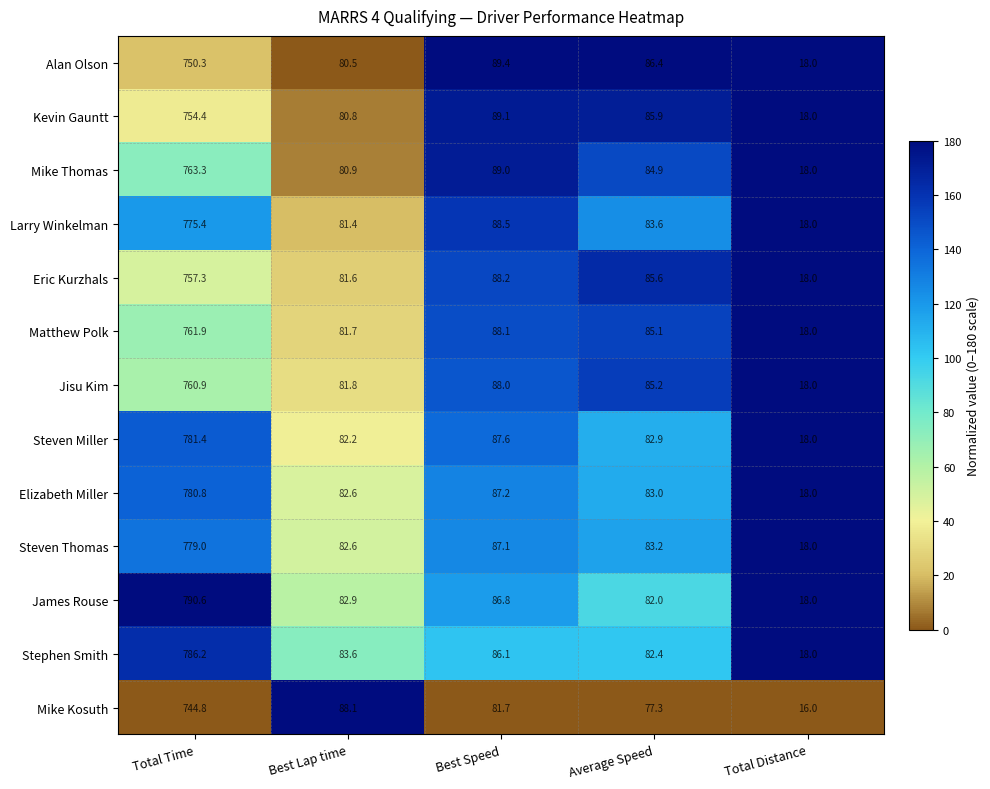

Which series has the largest range (max minus min)?

James Rouse